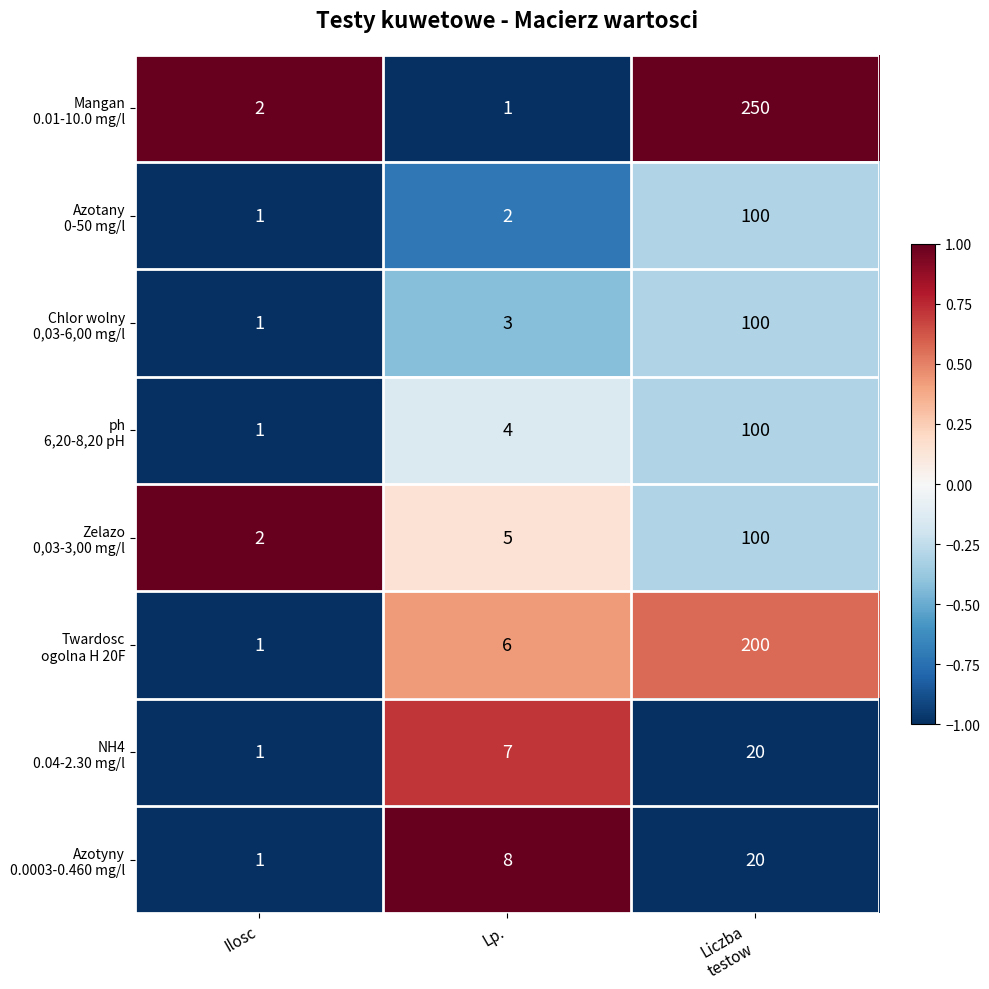

What is the total value across all series at Liczba
testow?

890